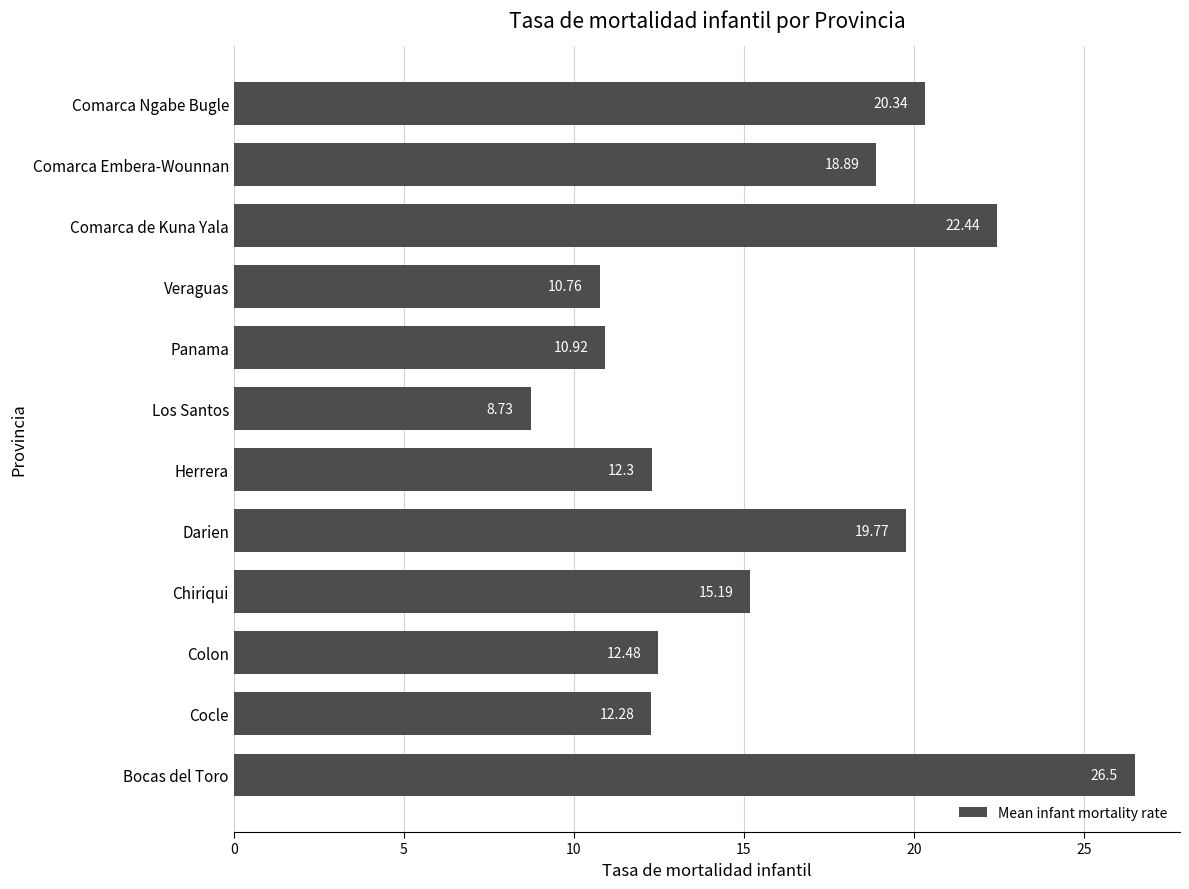

Rank the categories by value from highest to lowest.

Bocas del Toro, Comarca de Kuna Yala, Comarca Ngabe Bugle, Darien, Comarca Embera-Wounnan, Chiriqui, Colon, Herrera, Cocle, Panama, Veraguas, Los Santos